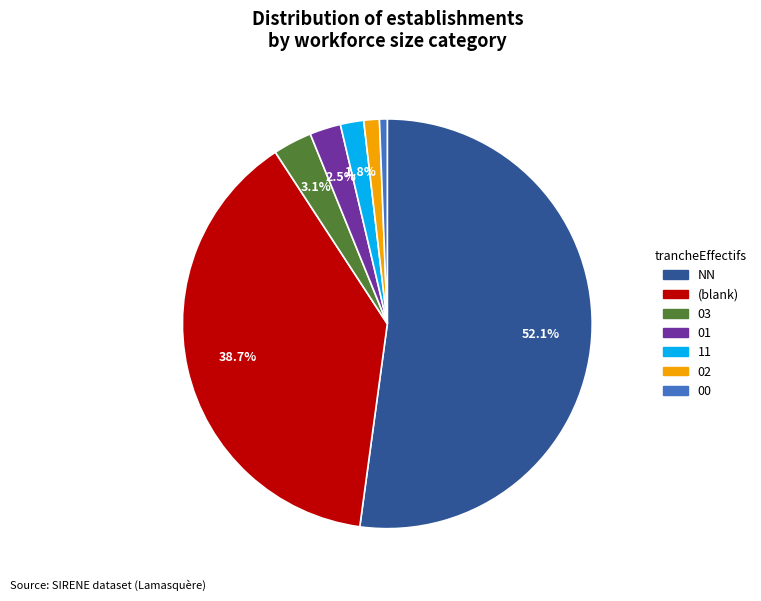

Does any single category account for the majority?

Yes